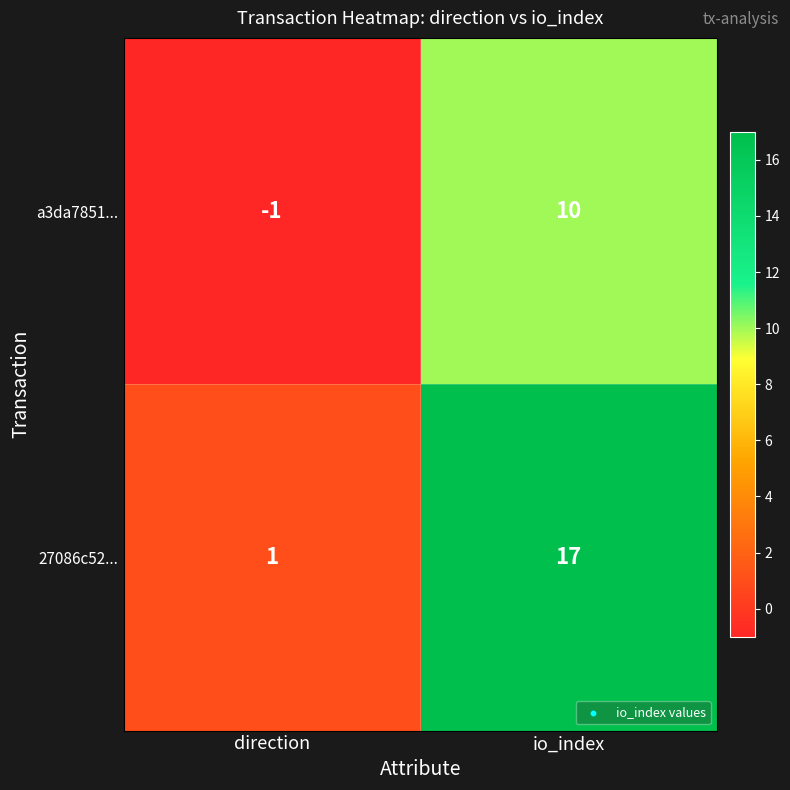

At which category is the sum across all series the highest?

io_index